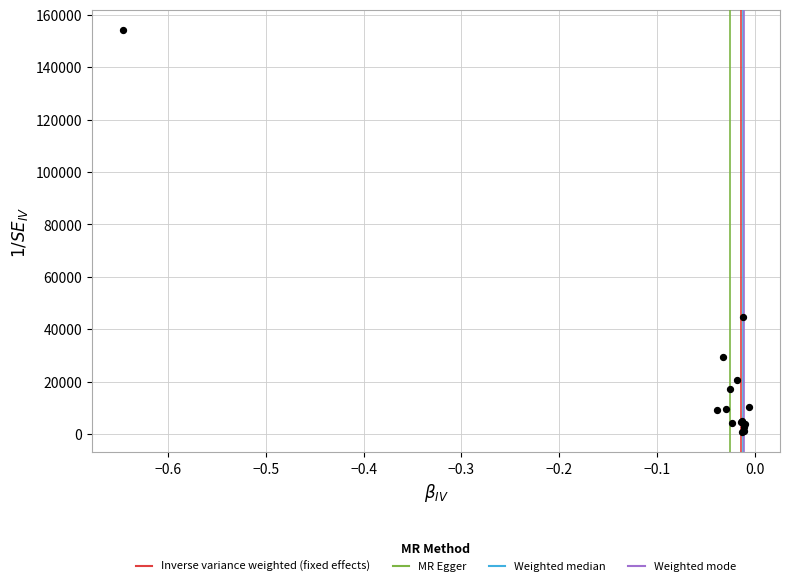

What Y value in the scatter plot is closest to 77415?

44510